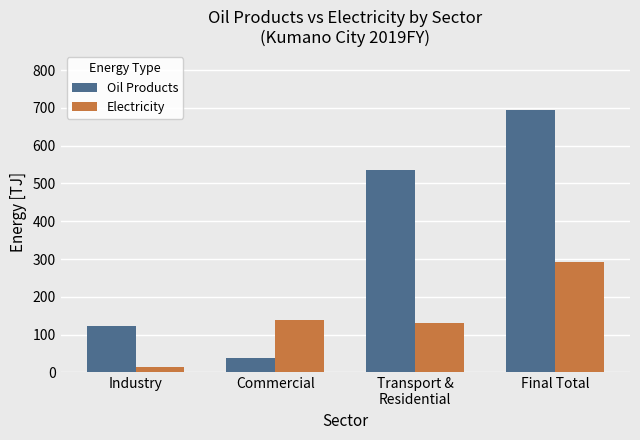

What is the total value across all series at Industry?

136.2